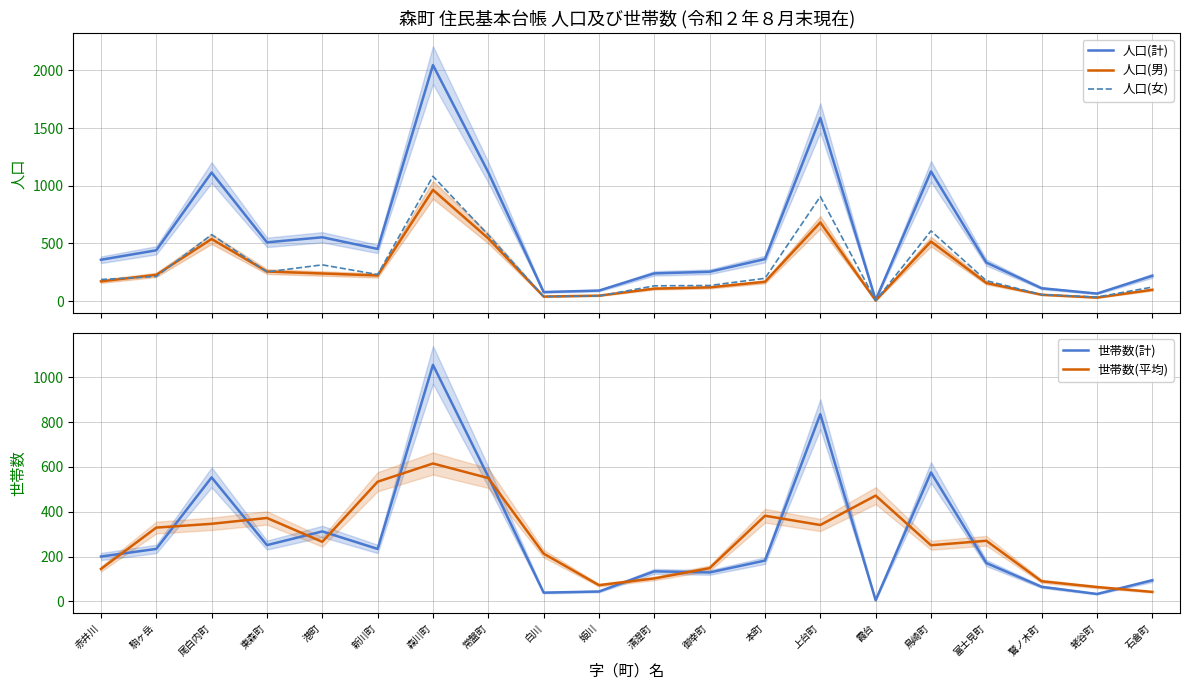

How many lines are shown in the chart?

5